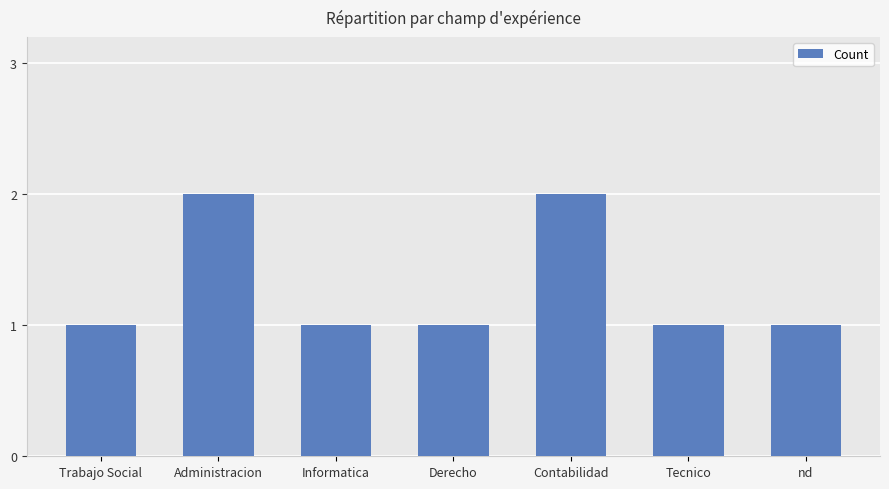

Approximately how many times larger is the value at Contabilidad compared to Trabajo Social?

2.0